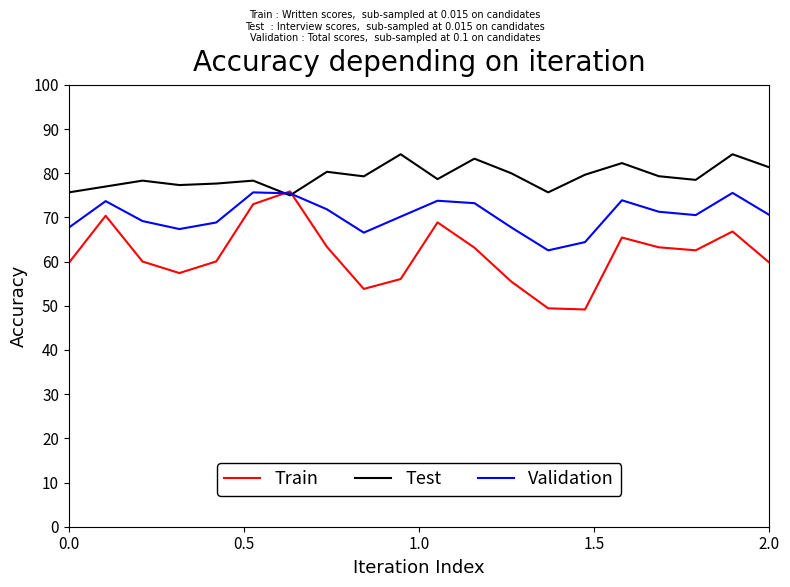

What is the sum of all Test values?

1586.3